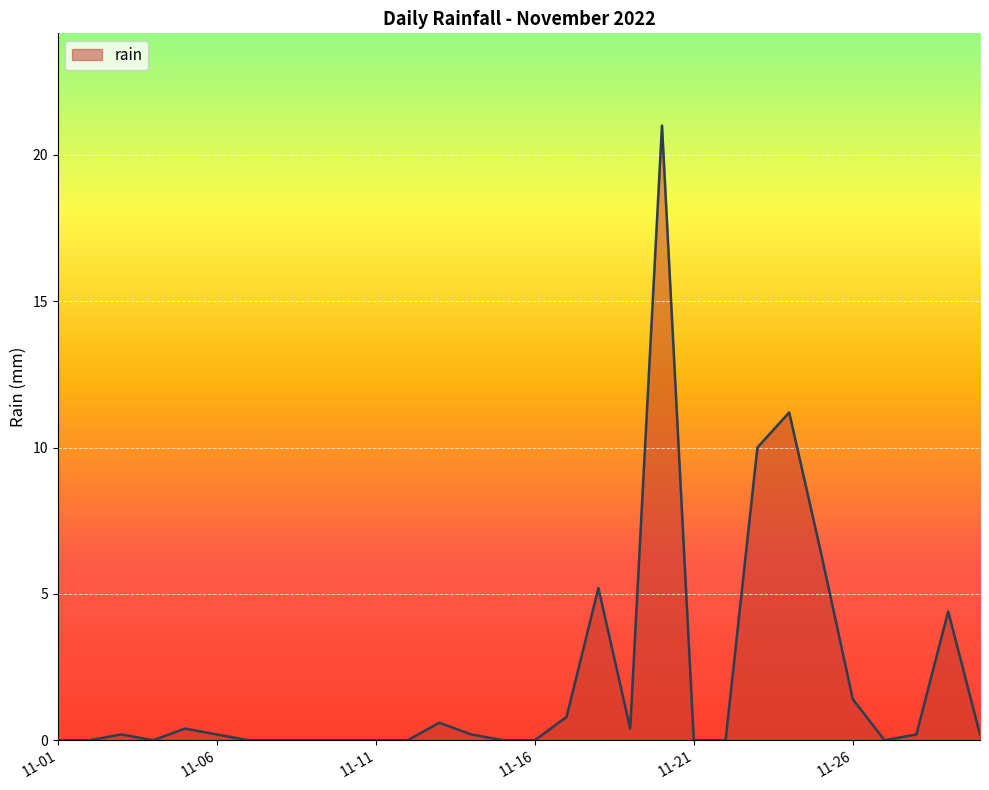

What is the difference between the maximum and minimum values?

21.0